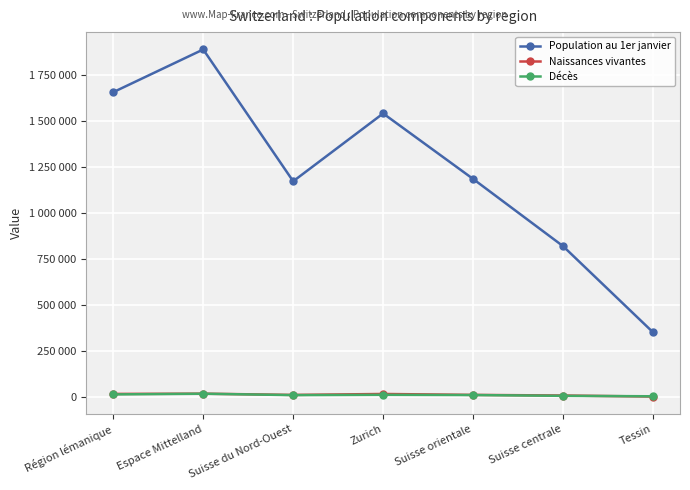

What is the value of the Décès point at the 6th from the left?

6581